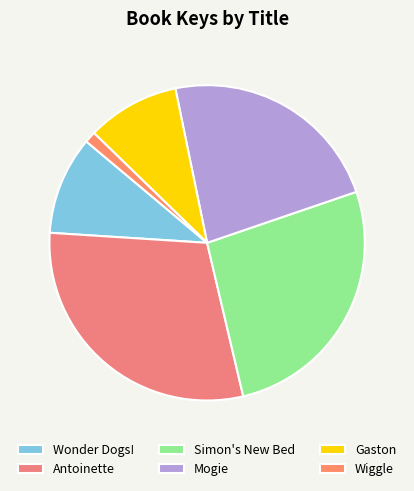

Combined, do Gaston and Simon's New Bed account for over 50%?

No